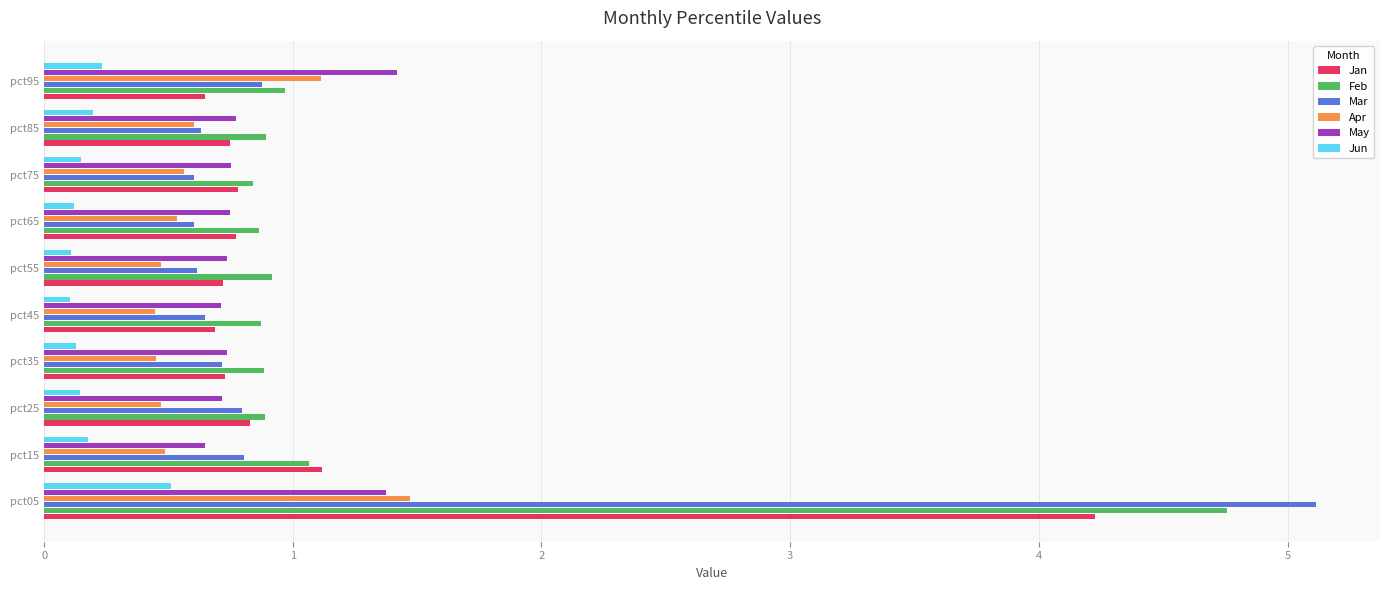

Which series changed the most between pct65 and pct95?

May